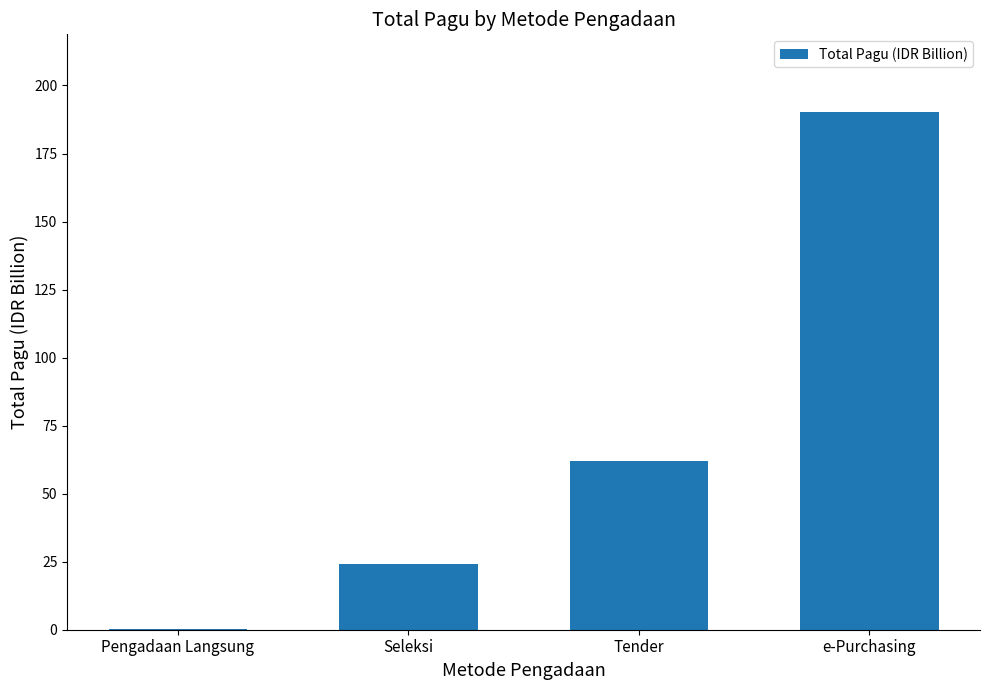

Reading left to right, transcribe all the data shown in this chart.

0.3	24.3	62.0	190.3